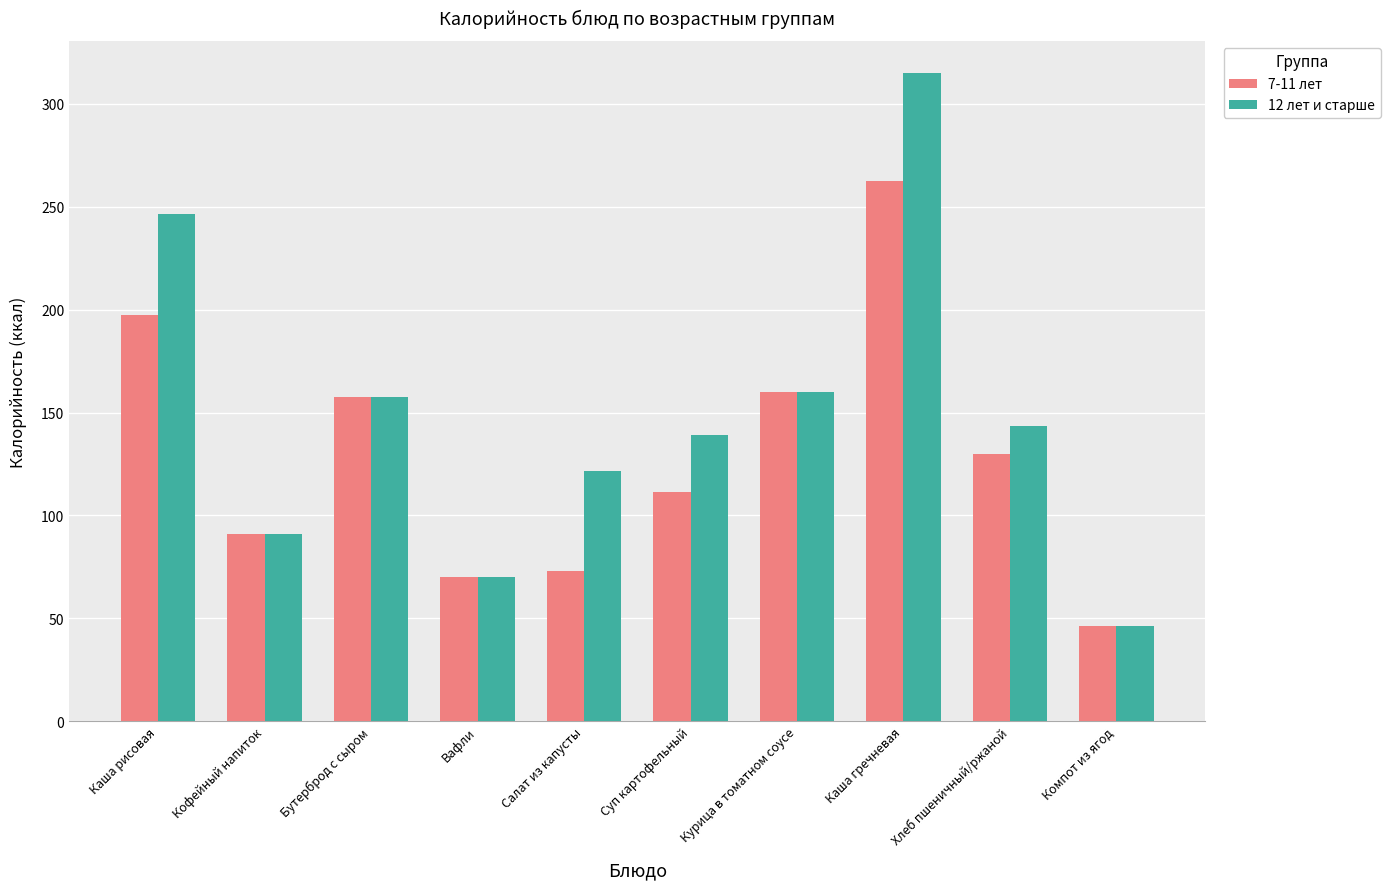

Which category has the lowest value in the 7-11 лет series?

Компот из ягод